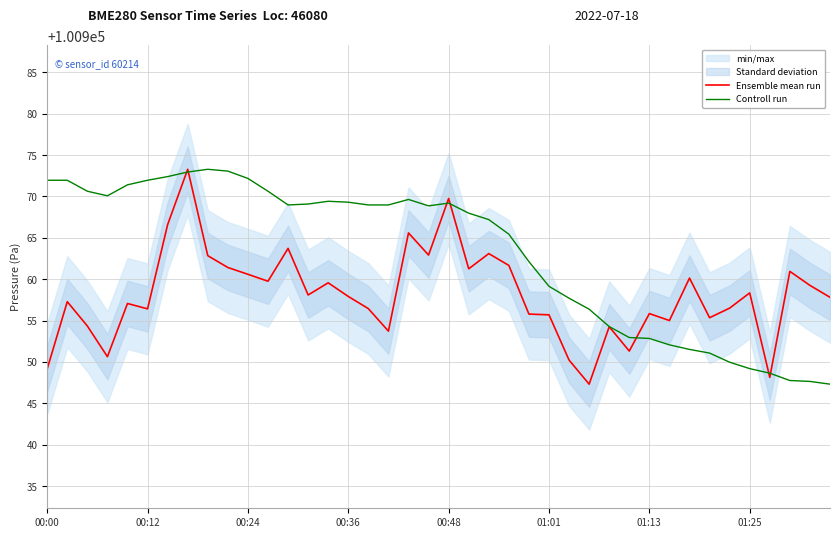

What is the average value of the Ensemble mean run series?

100958.1